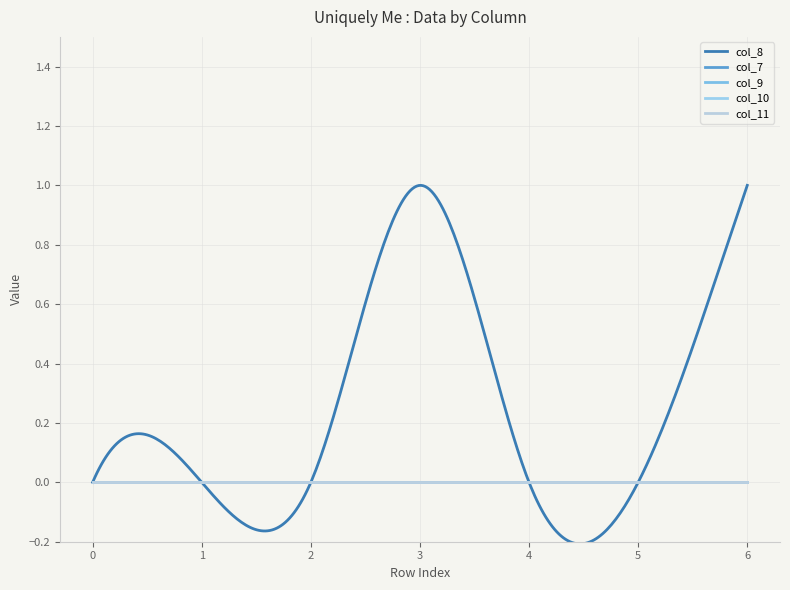

True or false: col_7 has more than 1 interior local peaks.

False